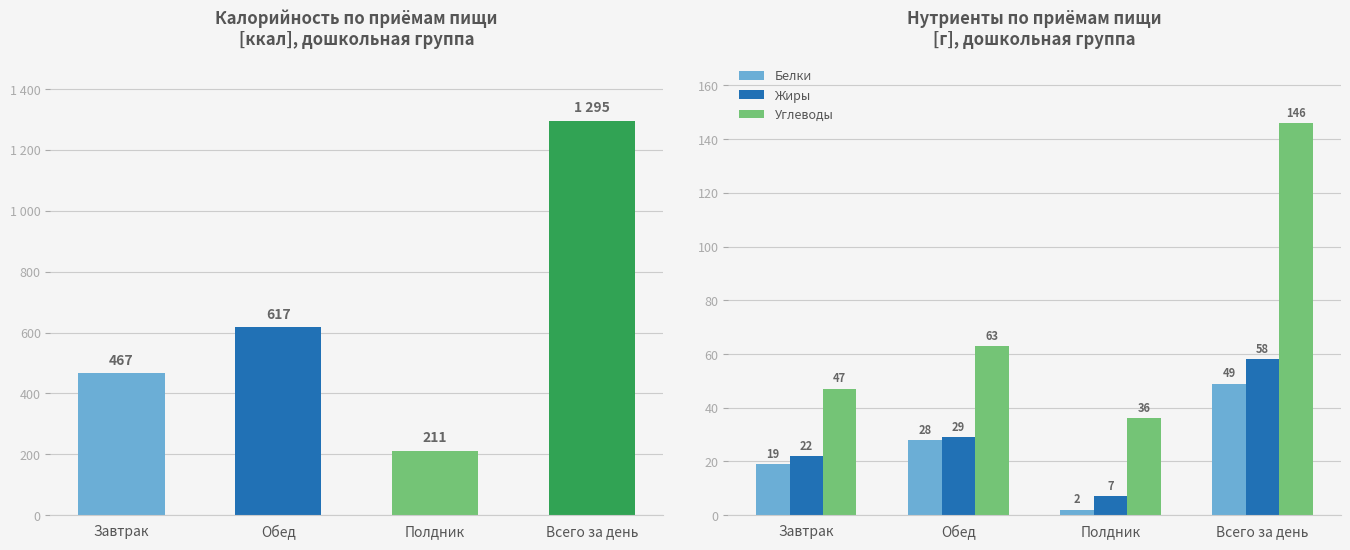

At Обед, list the series in order from smallest to largest.

Белки, Жиры, Углеводы, Калорийность